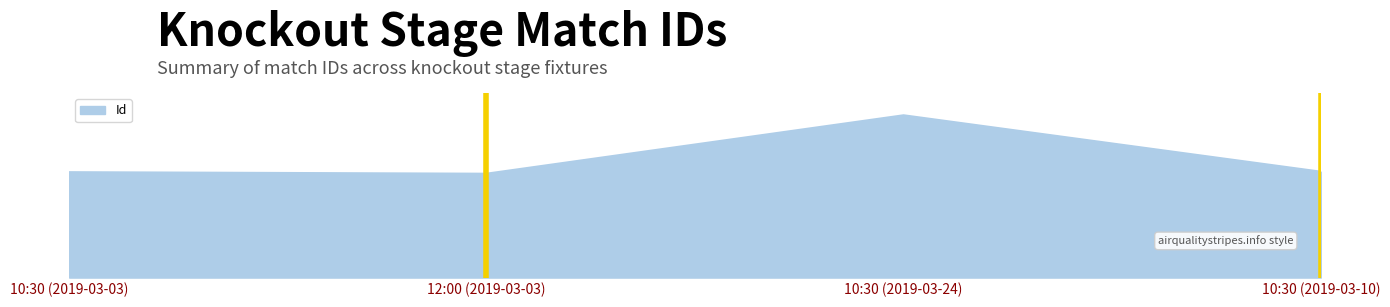

Which has a higher value, 10:30 (2019-03-10) or 10:30 (2019-03-24)?

10:30 (2019-03-24)